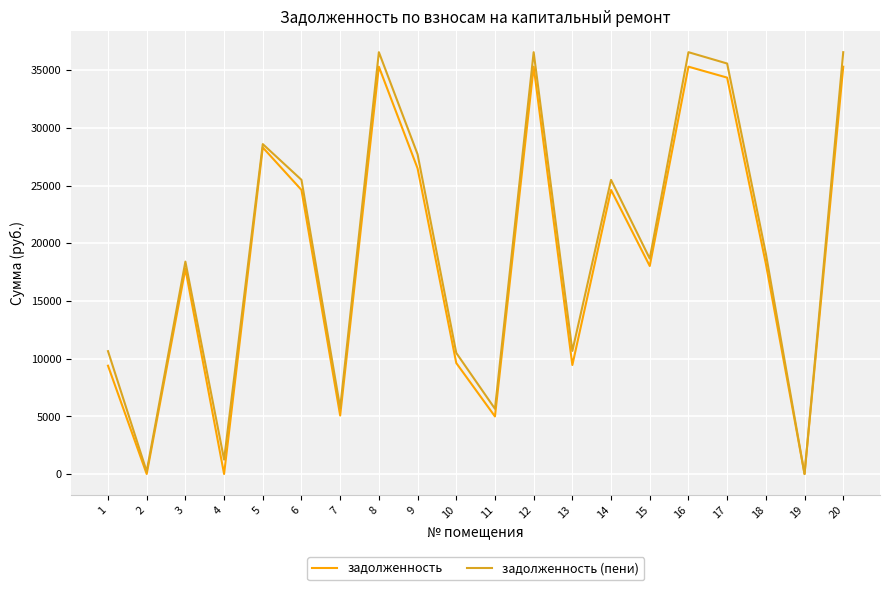

What is the highest value of the задолженность series?

35302.1